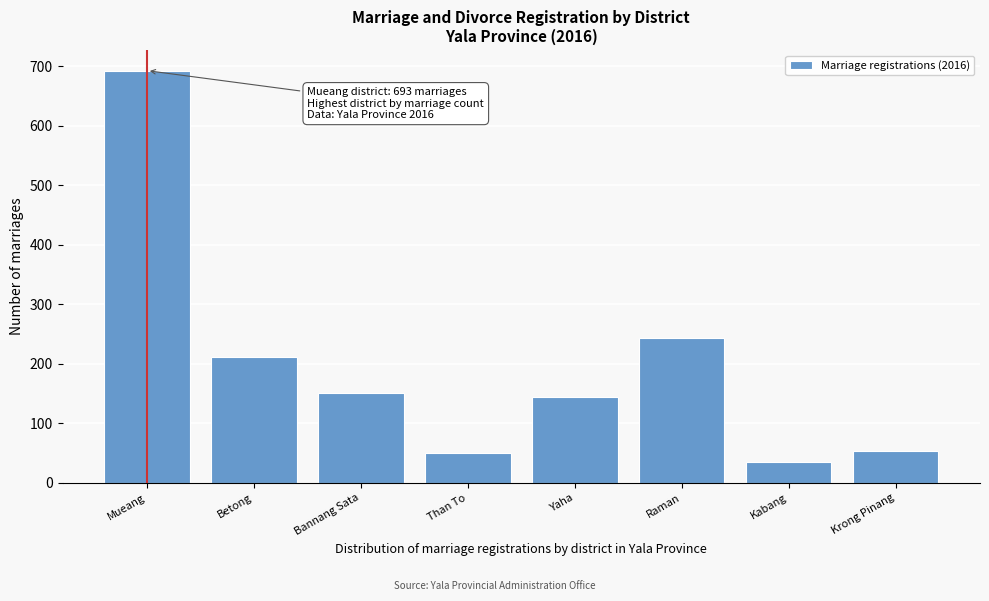

Reading right to left, what are all the values shown in this chart?

Krong Pinang=53	Kabang=35	Raman=243	Yaha=144	Than To=50	Bannang Sata=152	Betong=211	Mueang=693